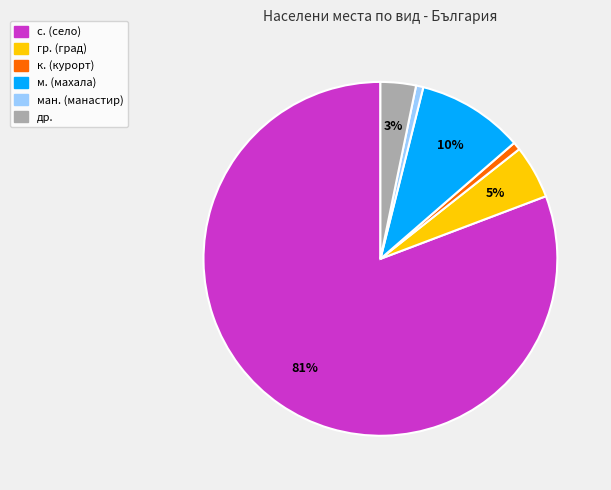

Count the number of slices in the pie.

6